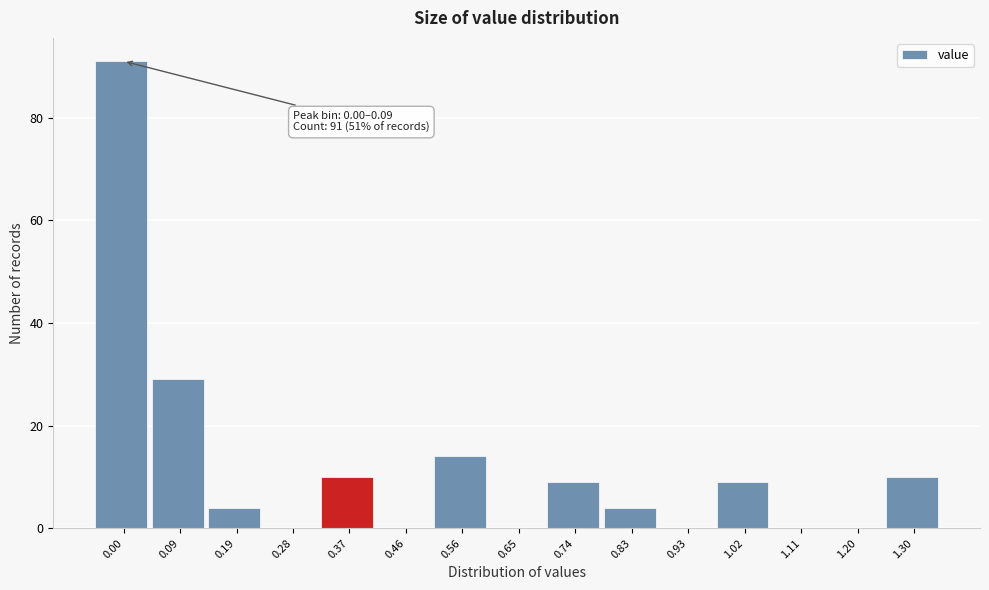

Reading left to right, what are all the values shown in this chart?

0.00=91	0.09=29	0.19=4	0.28=0	0.37=10	0.46=0	0.56=14	0.65=0	0.74=9	0.83=4	0.93=0	1.02=9	1.11=0	1.20=0	1.30=10